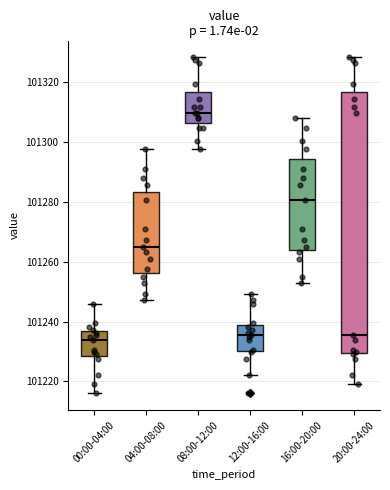

Reading left to right, read every box against the y-axis: the position of its median line, the range the box covers, and the ends of its whiskers. The values are not printed on the chart, so give them approximately, as read against the axis.

00:00-04:00: median 101234, box 101228 to 101236, whiskers 101216 to 101246
04:00-08:00: median 101264, box 101256 to 101284, whiskers 101248 to 101298
08:00-12:00: median 101310, box 101306 to 101316, whiskers 101298 to 101328
12:00-16:00: median 101236, box 101230 to 101238, whiskers 101222 to 101250
16:00-20:00: median 101280, box 101264 to 101294, whiskers 101252 to 101308
20:00-24:00: median 101236, box 101230 to 101316, whiskers 101220 to 101328